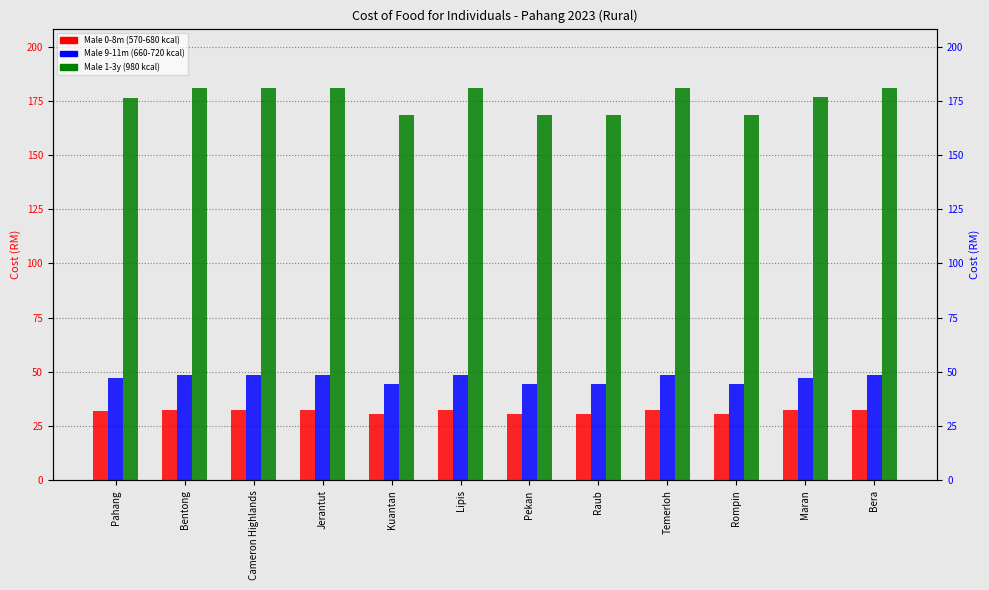

What is the sum of the Male 0-8m (570-680 kcal) values at Bentong and Kuantan?

63.1